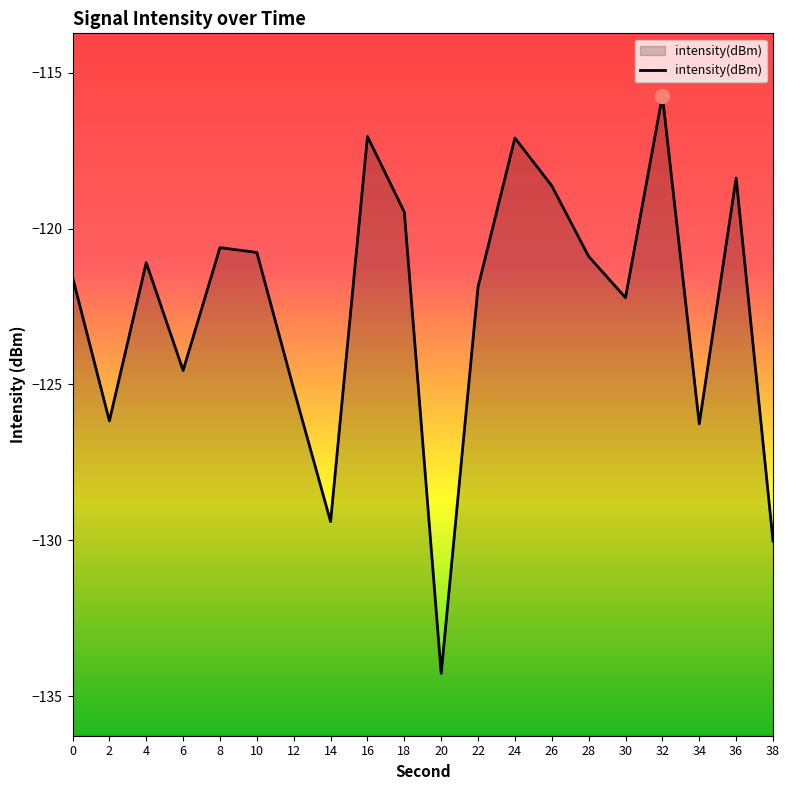

What is the value of the 13th point from the left?

-117.1